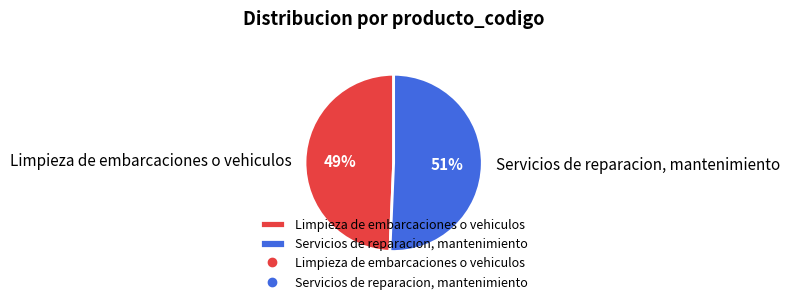

To the nearest percent, what is the average slice percentage?

50%